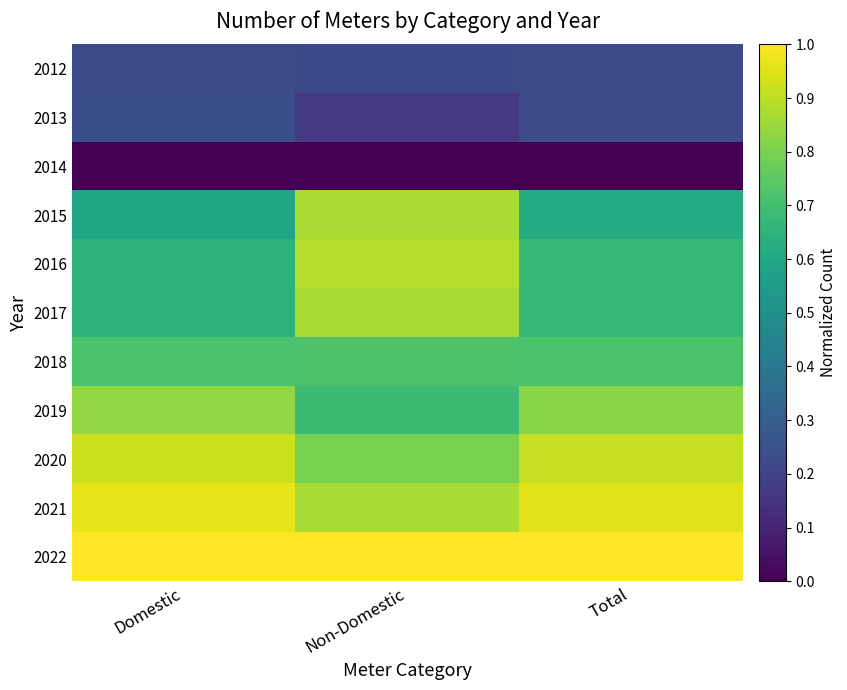

List the series in order of their peak value, highest first.

2022, 2021, 2020, 2016, 2015, 2017, 2019, 2018, 2013, 2012, 2014